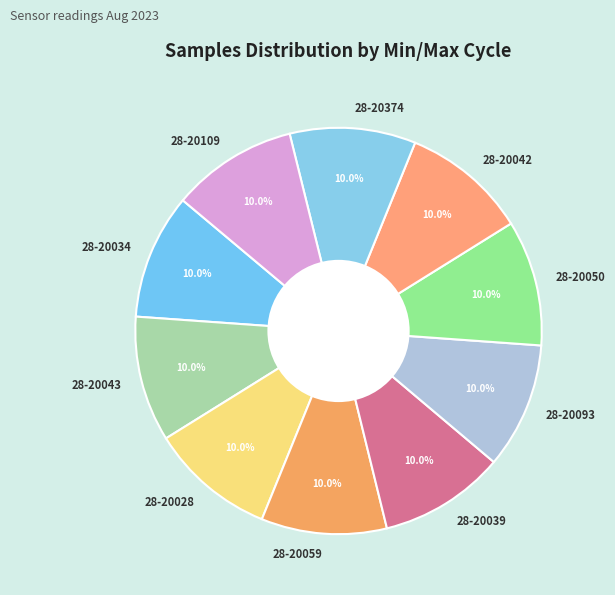

What is the ratio of the value at 28-20042 to the value at 28-20374?

1.0